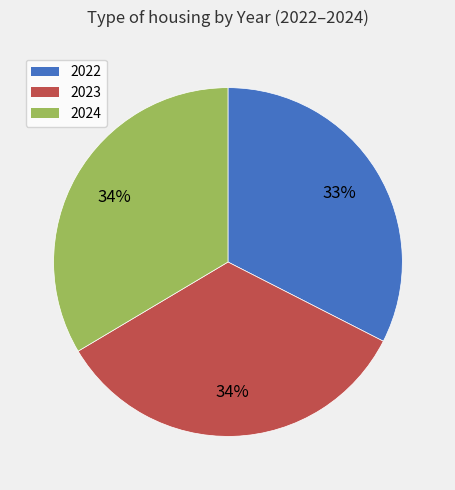

Is it true that 2024 is 34% of the pie?

True